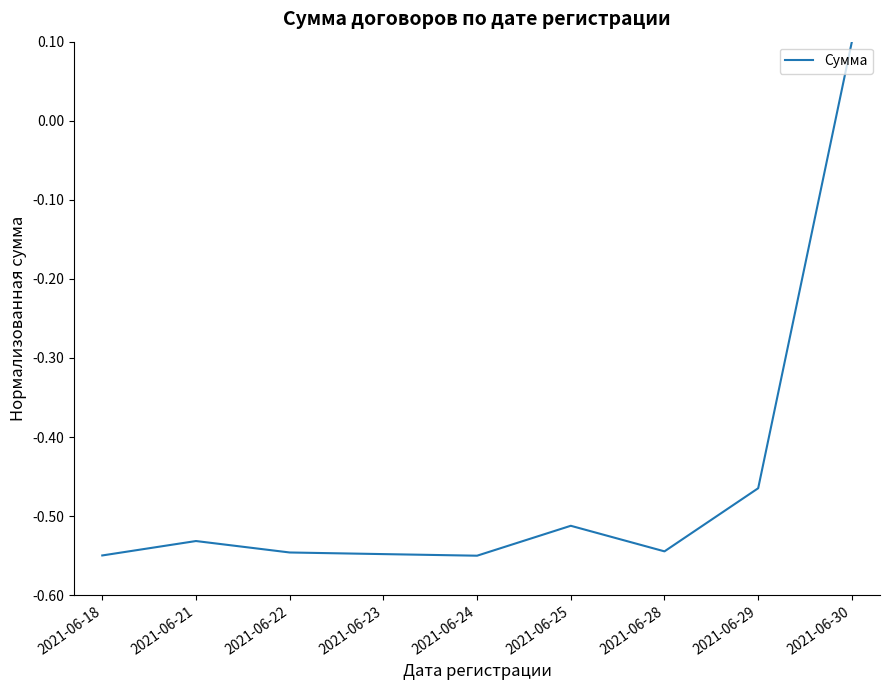

Is it true that the value at 2021-06-24 is -0.2?

False